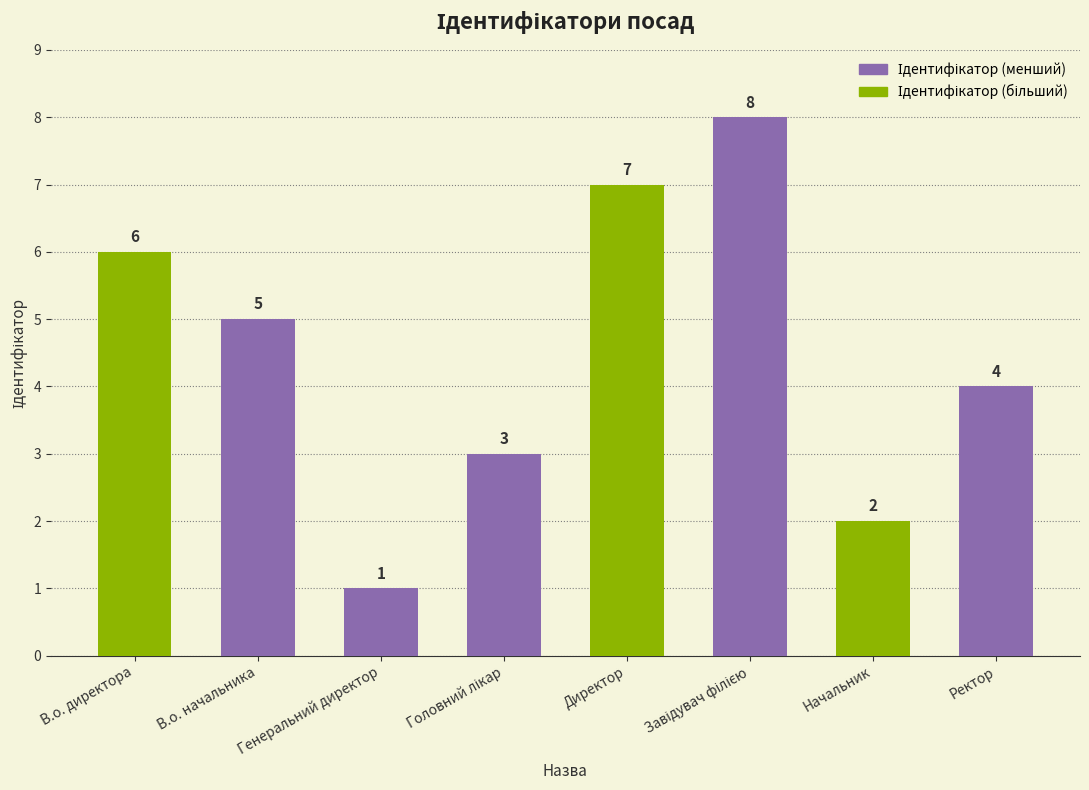

What is the sum of all values?

36